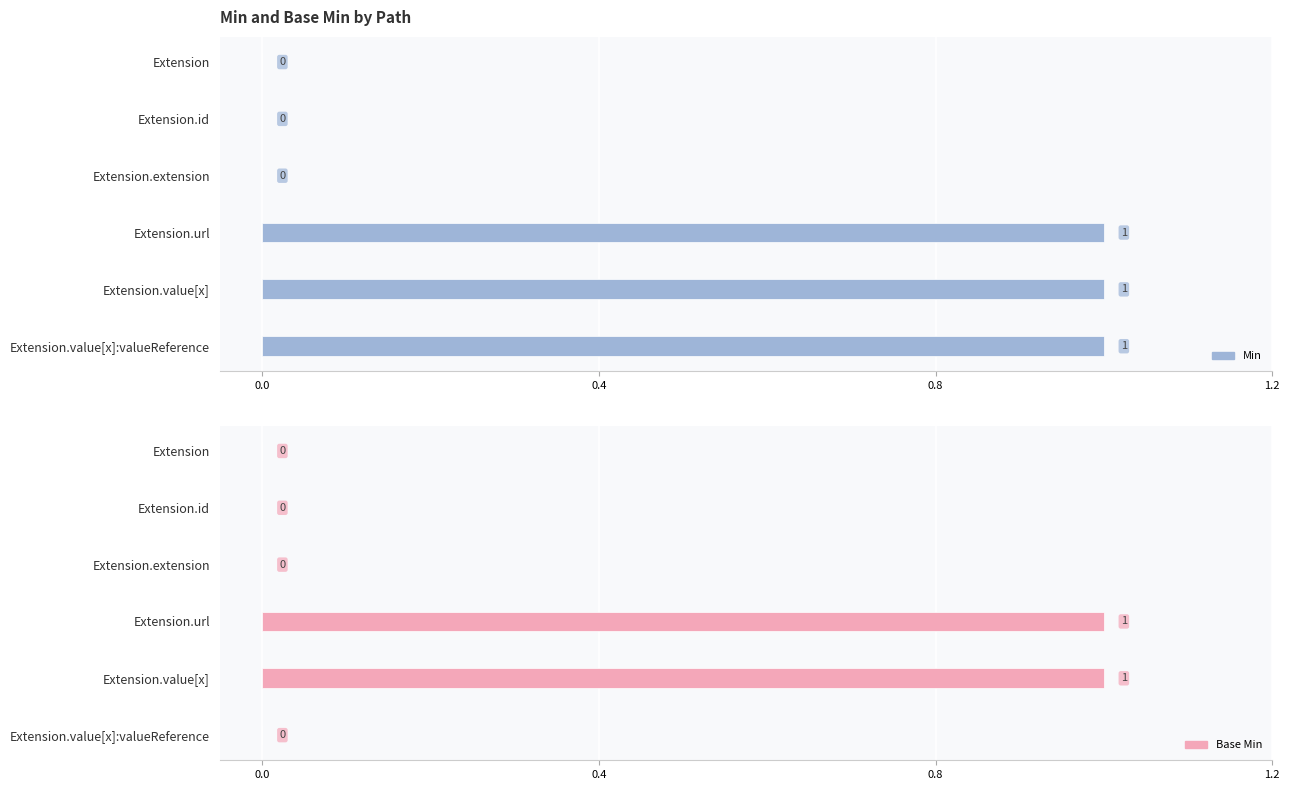

Count the Min values in the range 0 to 1.

6